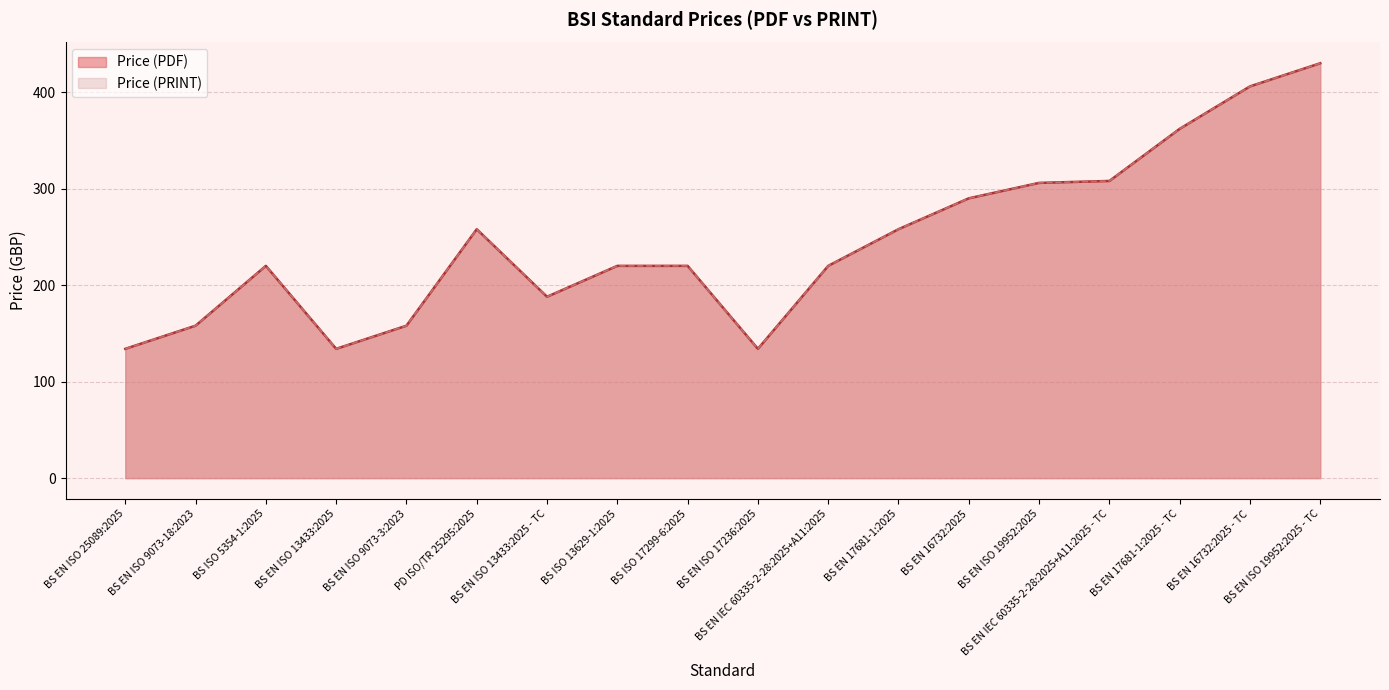

List the series in order of their peak value, highest first.

Price (PDF), Price (PRINT)